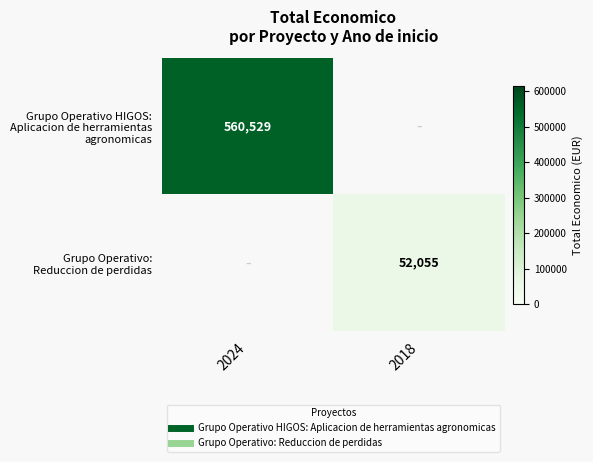

List the series in order of their peak value, highest first.

Grupo Operativo HIGOS: Aplicacion de herramientas agronomicas, Grupo Operativo: Reduccion de perdidas